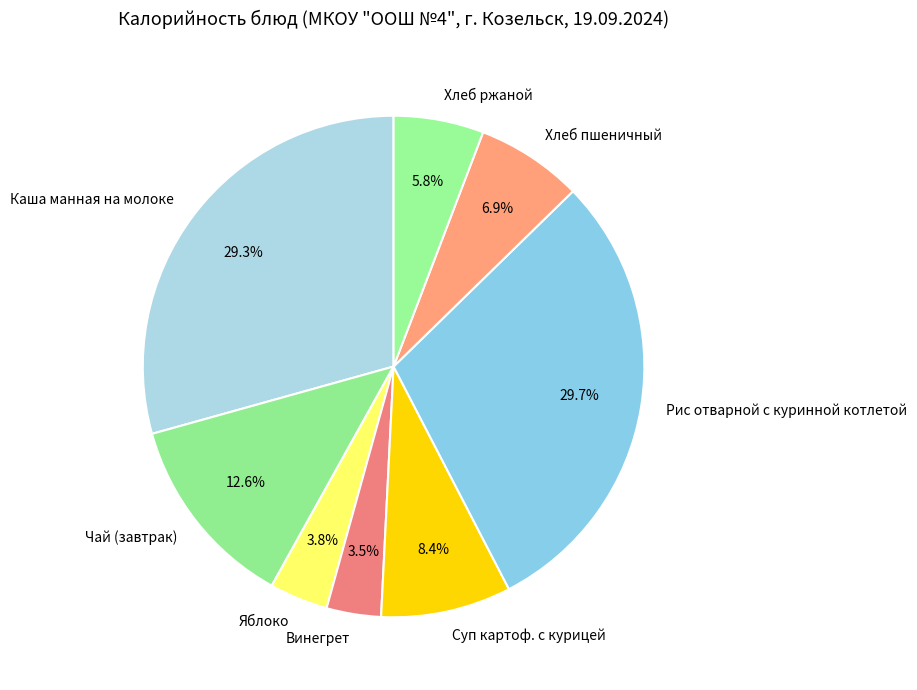

Is Яблоко the majority of the pie?

No